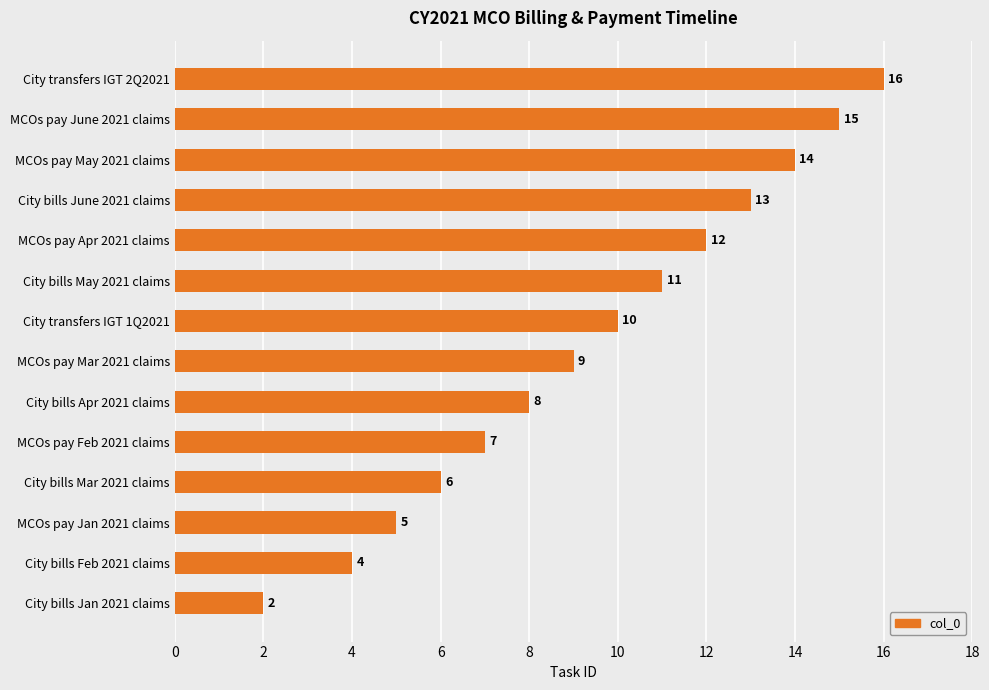

Rank the categories by value from highest to lowest.

City transfers IGT 2Q2021, MCOs pay June 2021 claims, MCOs pay May 2021 claims, City bills June 2021 claims, MCOs pay Apr 2021 claims, City bills May 2021 claims, City transfers IGT 1Q2021, MCOs pay Mar 2021 claims, City bills Apr 2021 claims, MCOs pay Feb 2021 claims, City bills Mar 2021 claims, MCOs pay Jan 2021 claims, City bills Feb 2021 claims, City bills Jan 2021 claims